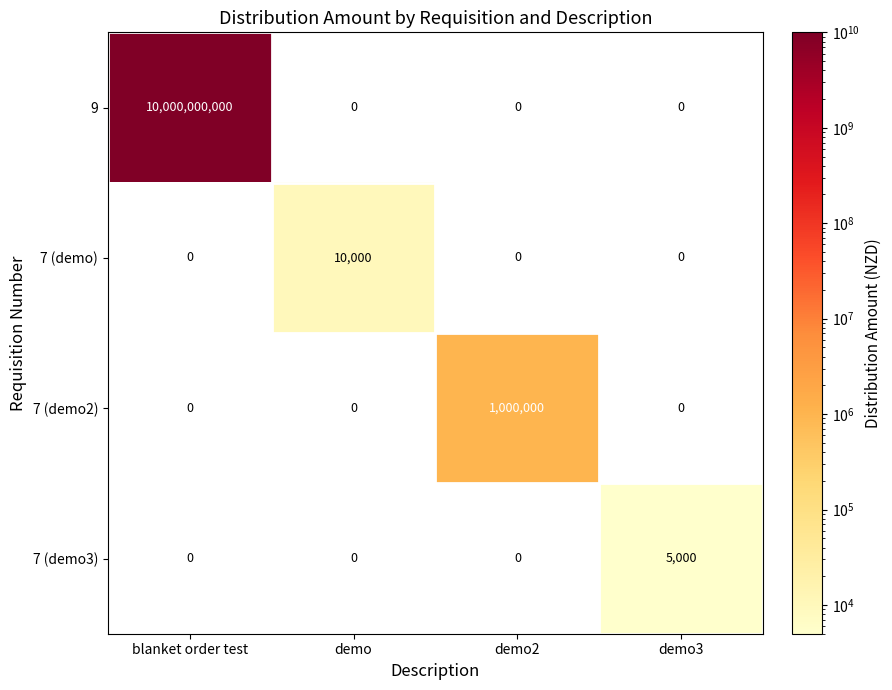

Reading left to right, list all the values displayed in this chart.

9: 10000000000	0	0	0
7 (demo): 0	10000	0	0
7 (demo2): 0	0	1000000	0
7 (demo3): 0	0	0	5000